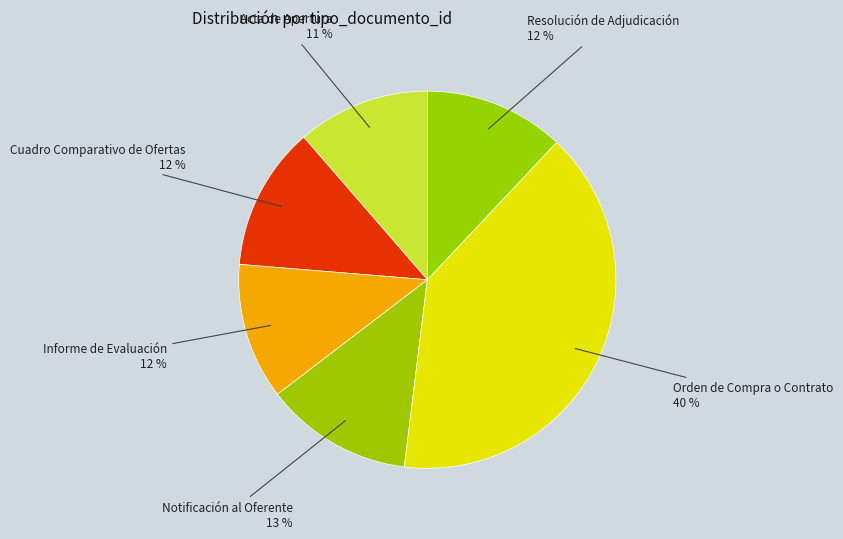

How many slices are in this pie chart?

6